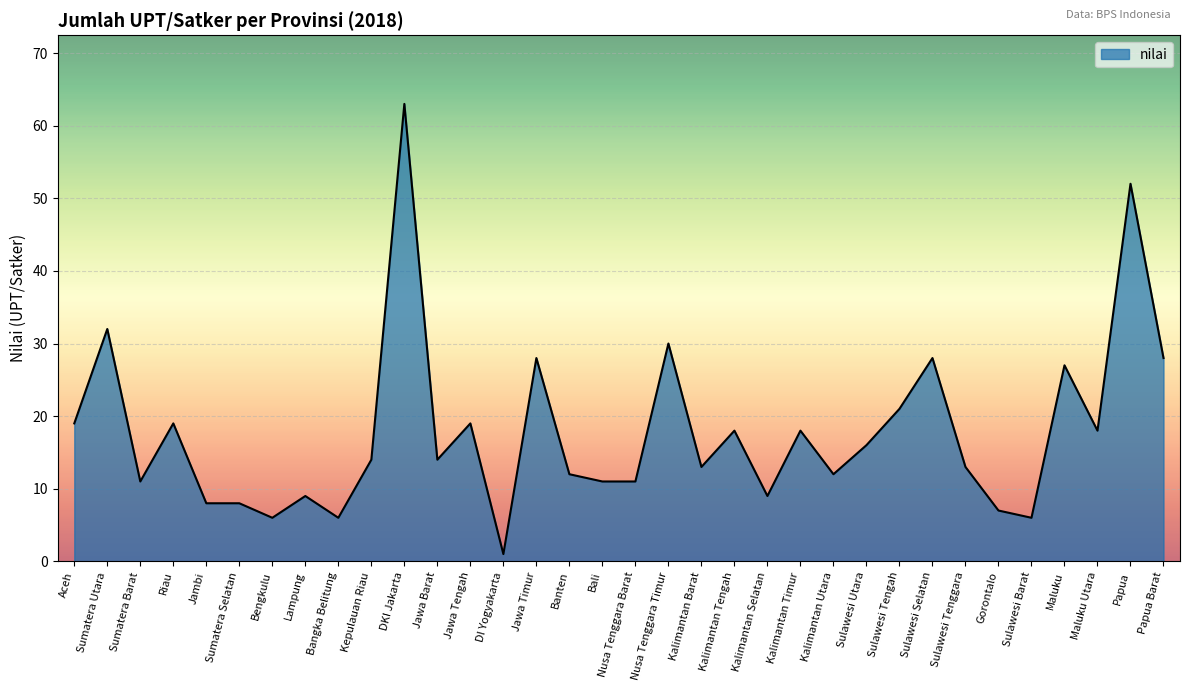

Read the value at Papua Barat.

28